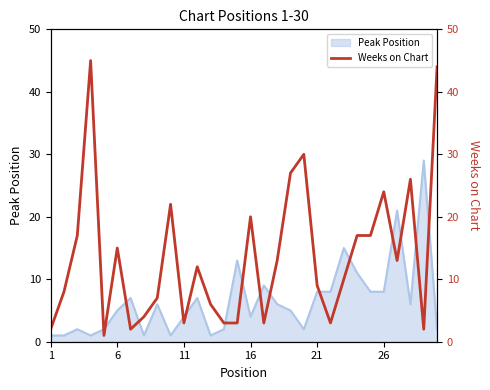

What is the maximum value for Peak Position?

29